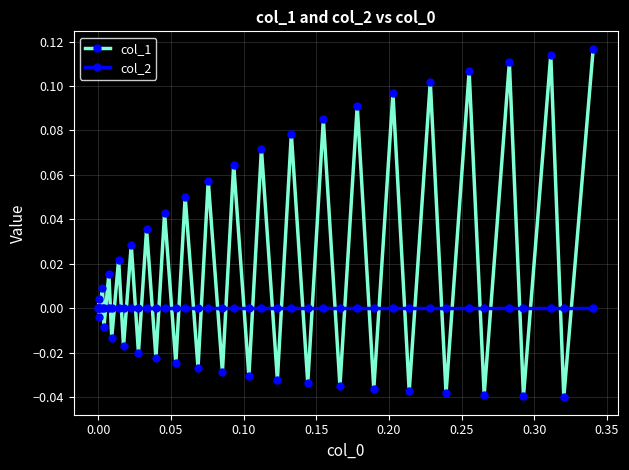

Rank the series by their maximum value, from lowest to highest.

col_2, col_1